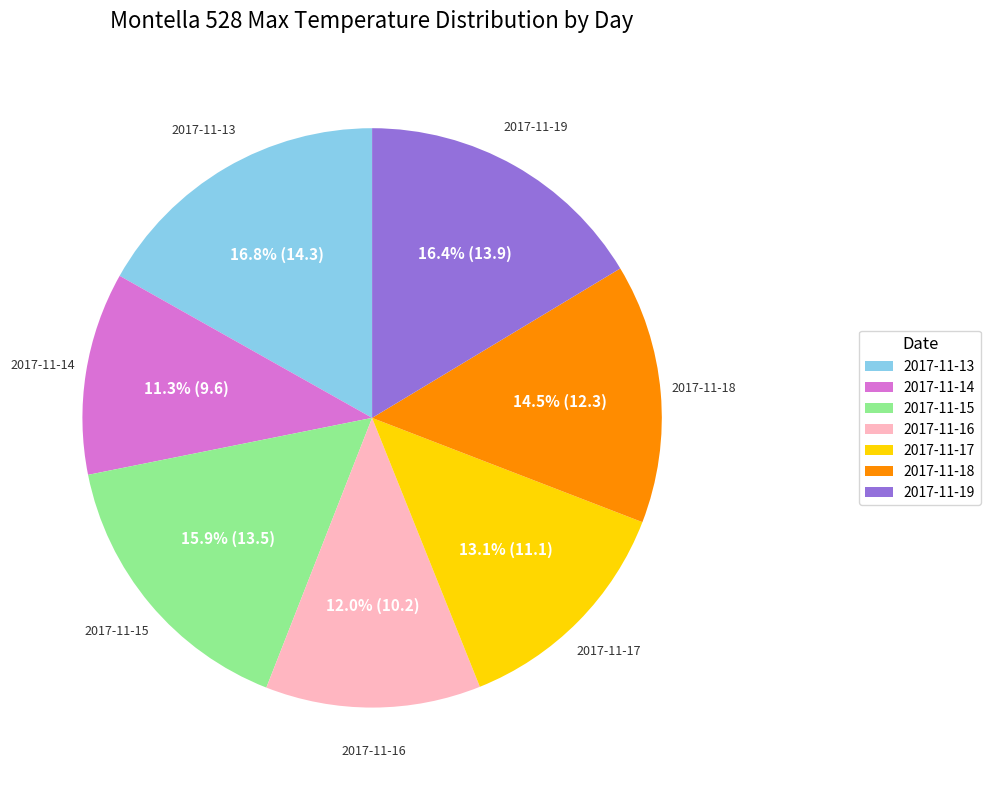

Is there any slice that represents more than half of the pie?

No